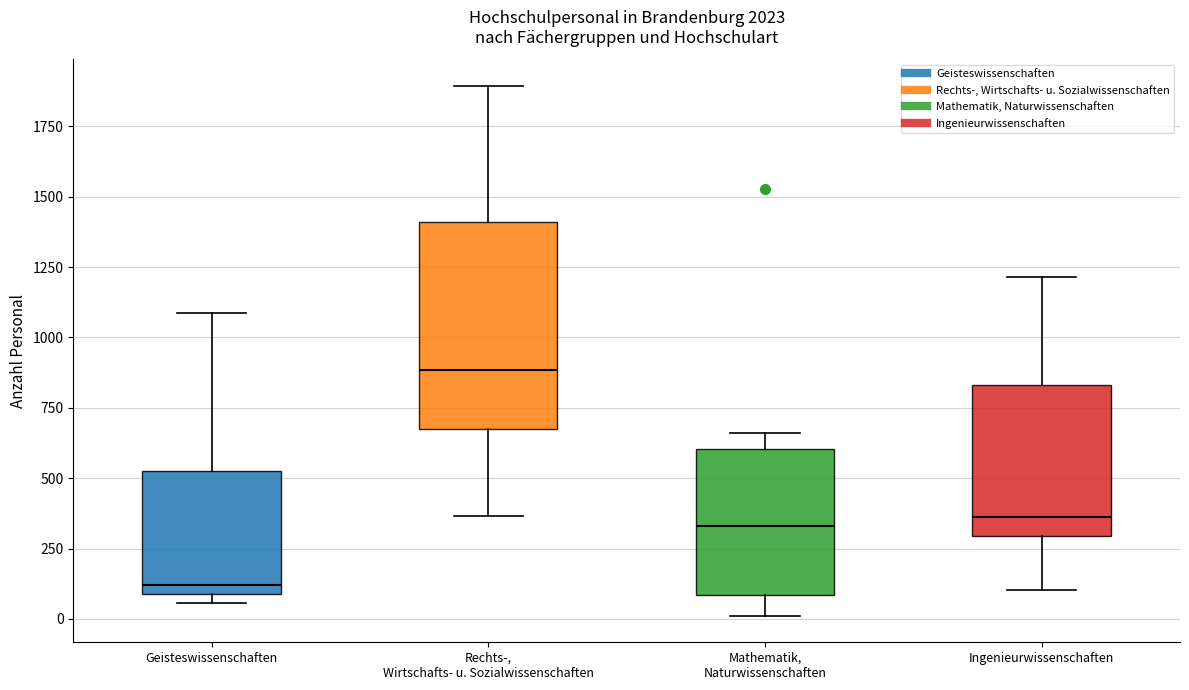

Comparing the boxes themselves (not the whiskers), which one is the tallest?

Rechts-, Wirtschafts- u. Sozialwissenschaften